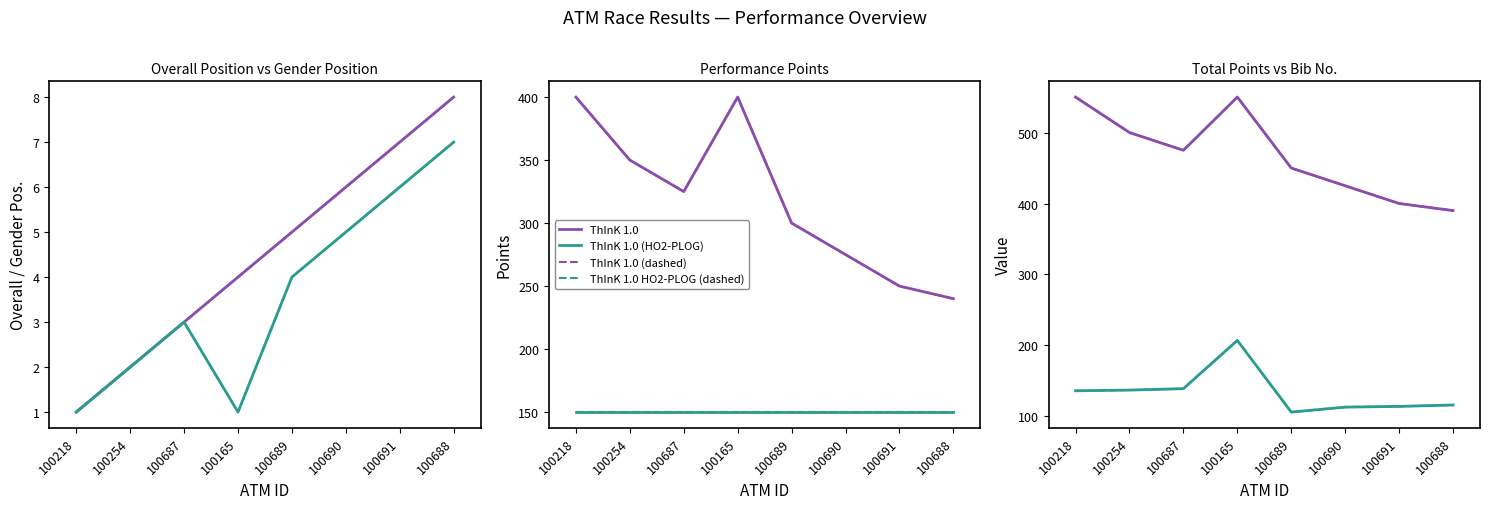

How many values in the Performance Points series are below 325?

4